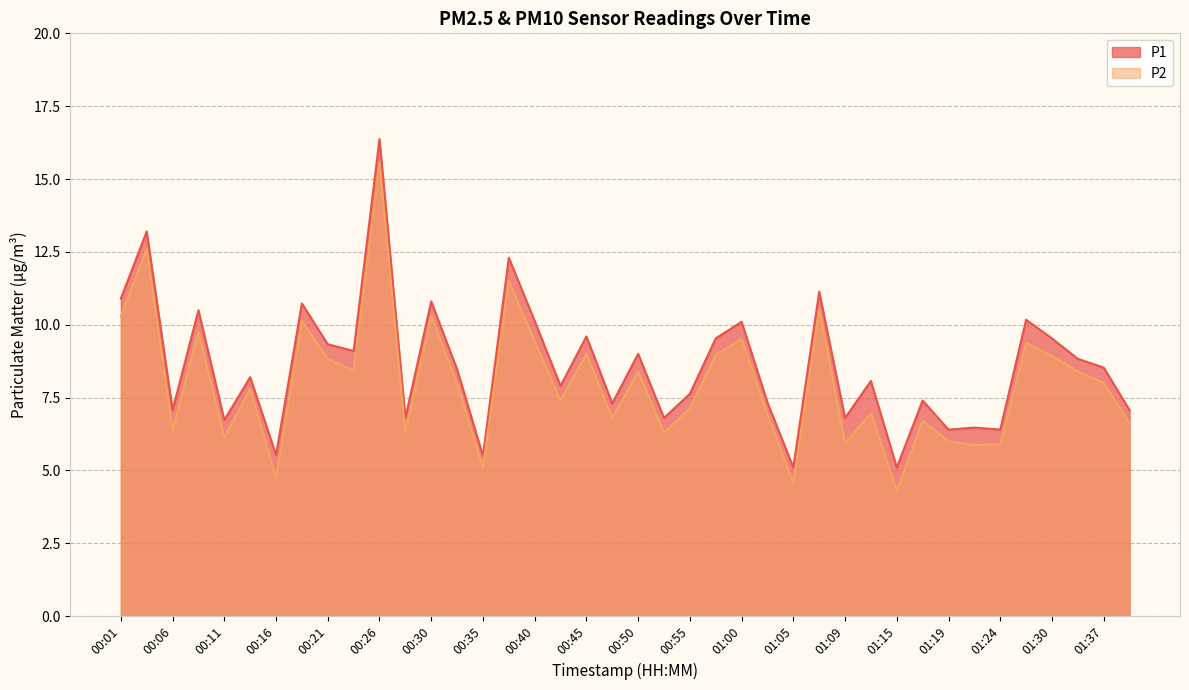

At which label does P1 first exceed 8?

00:01